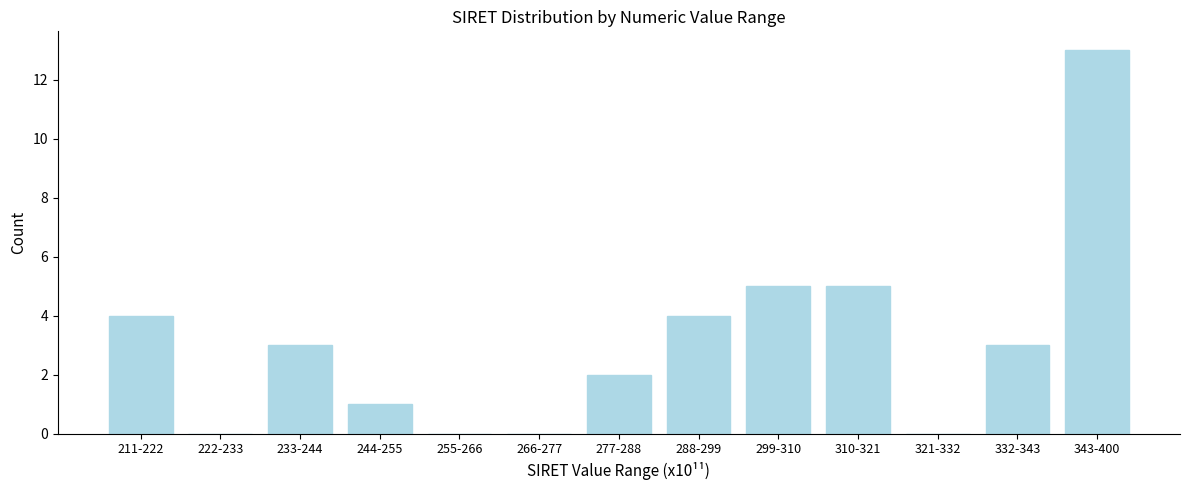

Reading left to right, extract all data points from this chart.

211-222=4	222-233=0	233-244=3	244-255=1	255-266=0	266-277=0	277-288=2	288-299=4	299-310=5	310-321=5	321-332=0	332-343=3	343-400=13